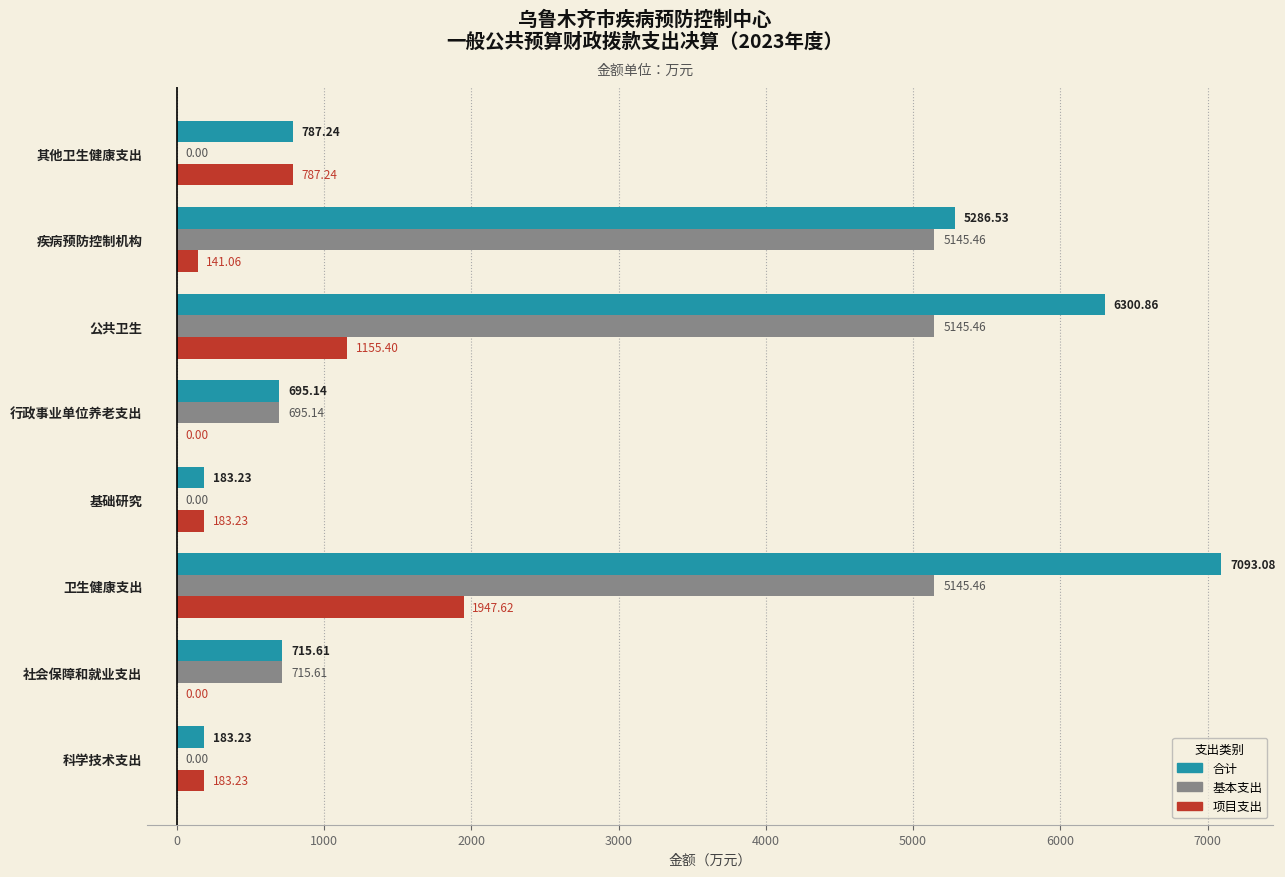

At which label does 项目支出 reach its peak?

卫生健康支出